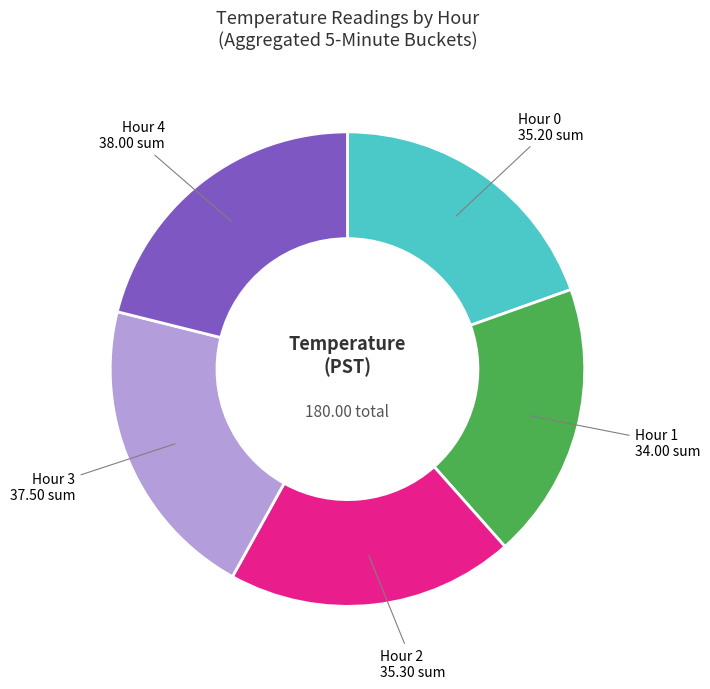

Does any single category account for the majority?

No